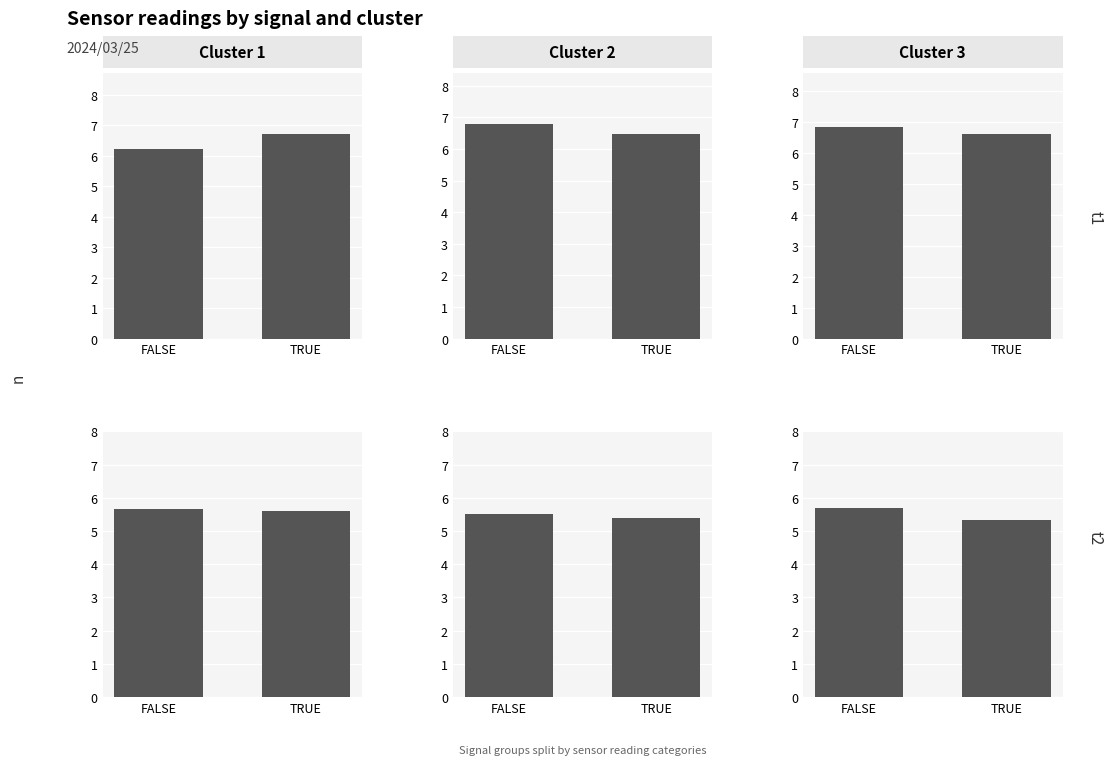

What is the value of the Cluster 2 bar at the 2nd from the left?

5.4